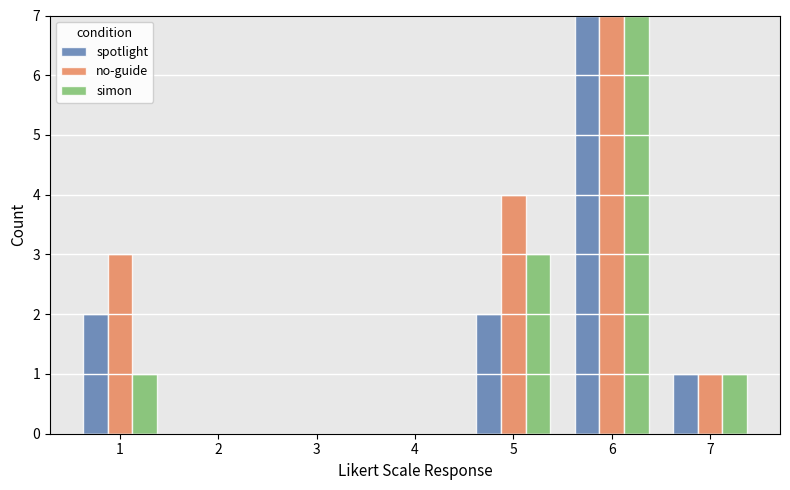

What is the difference between the simon values at 7 and 2?

1